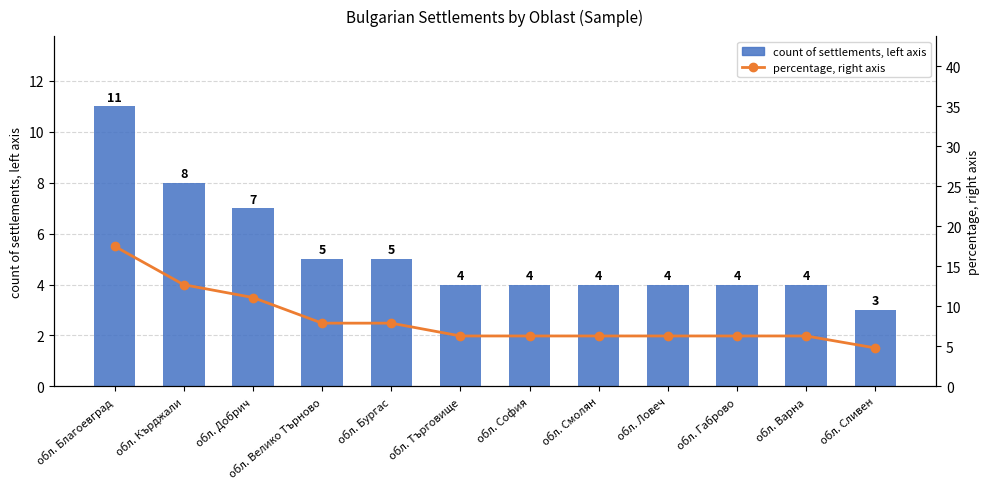

At how many categories does at least one series exceed 4?

12